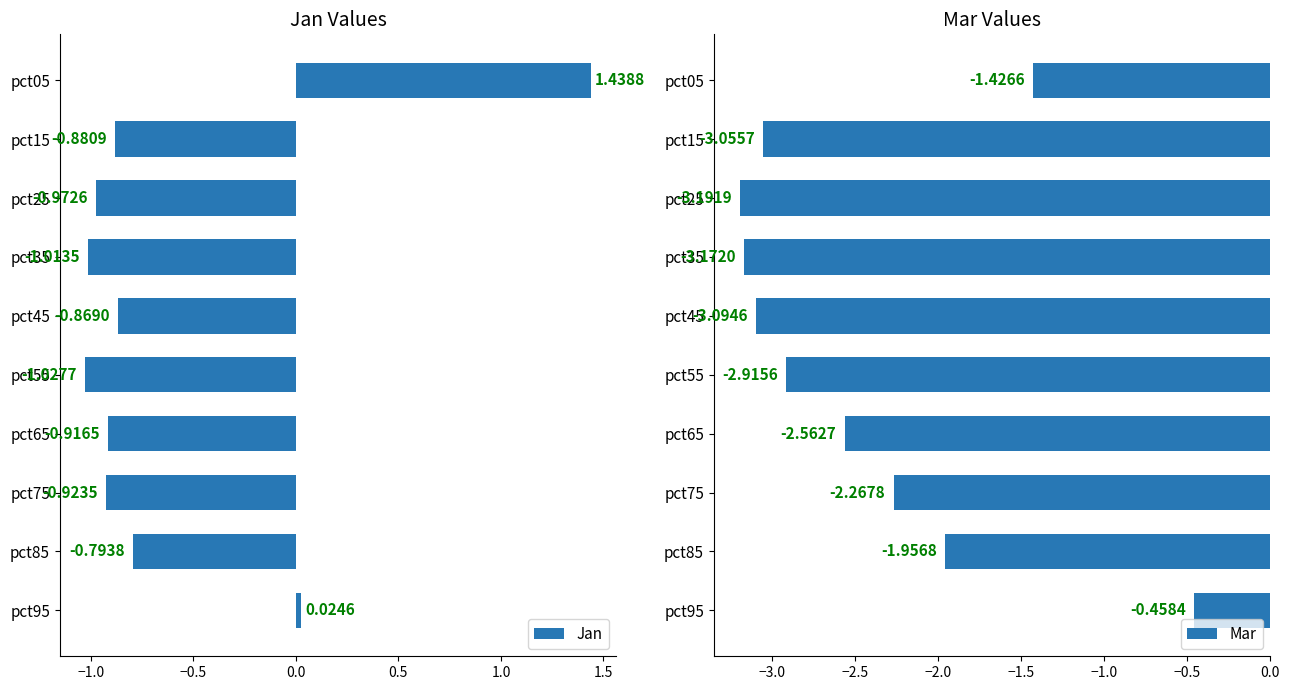

Is it true that Mar equals -0.7 at pct85?

False